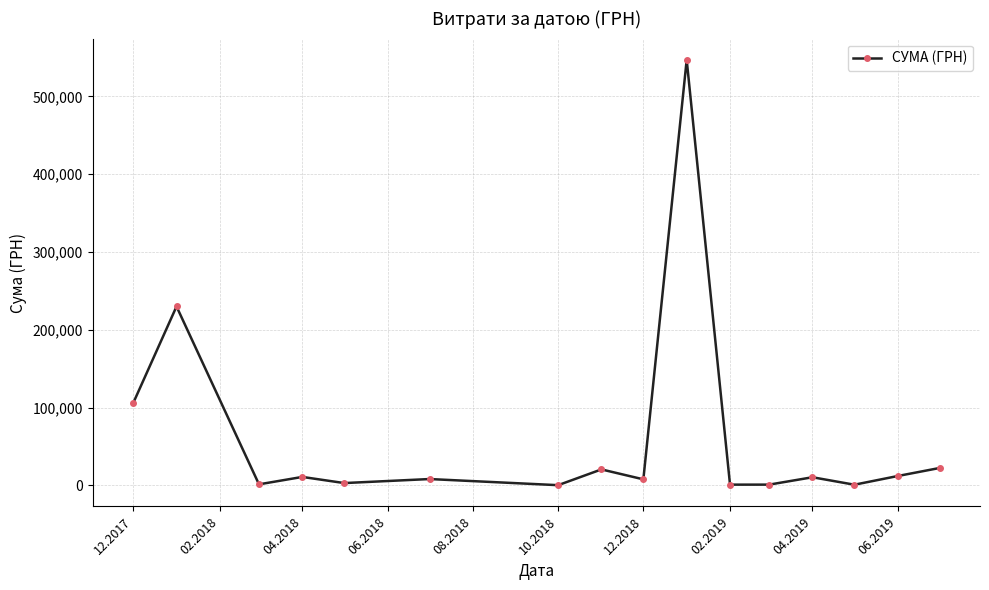

What is the sum of all values?

983536.8